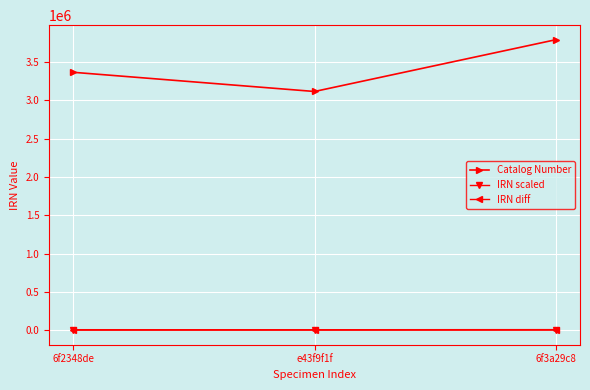

How many values in the IRN scaled series are below 6733?

1